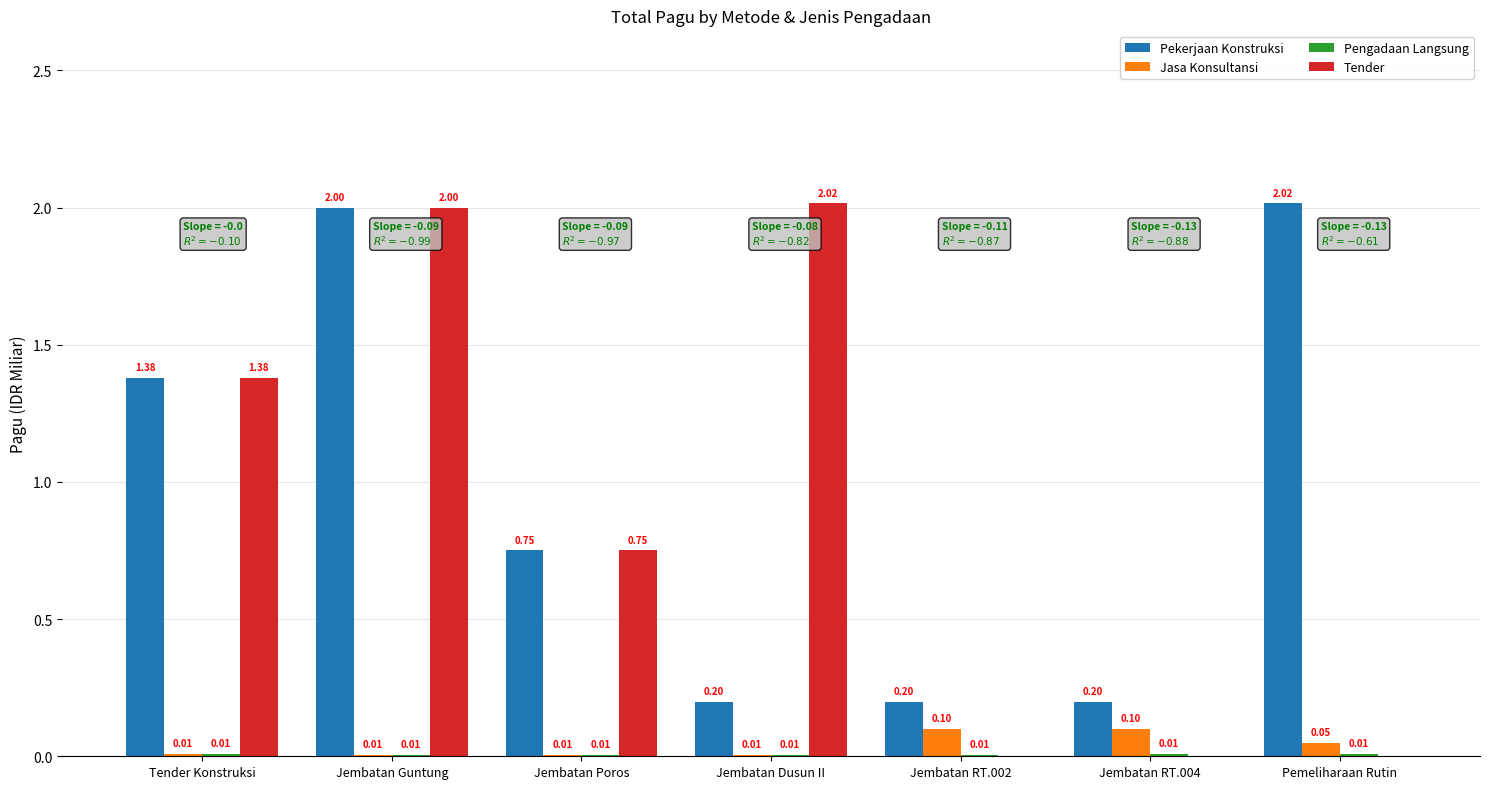

What is the sum of the Tender values at Jembatan Dusun II and Jembatan Guntung?

4.0